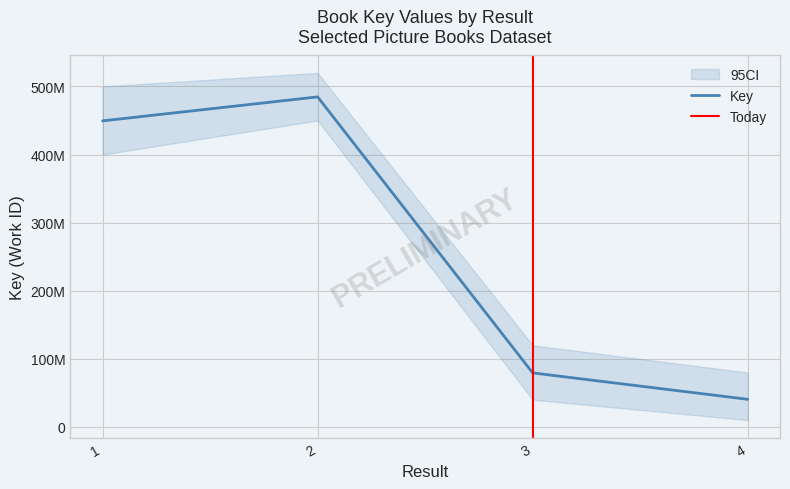

Approximately how many times larger is the value at 1 compared to 2?

0.9